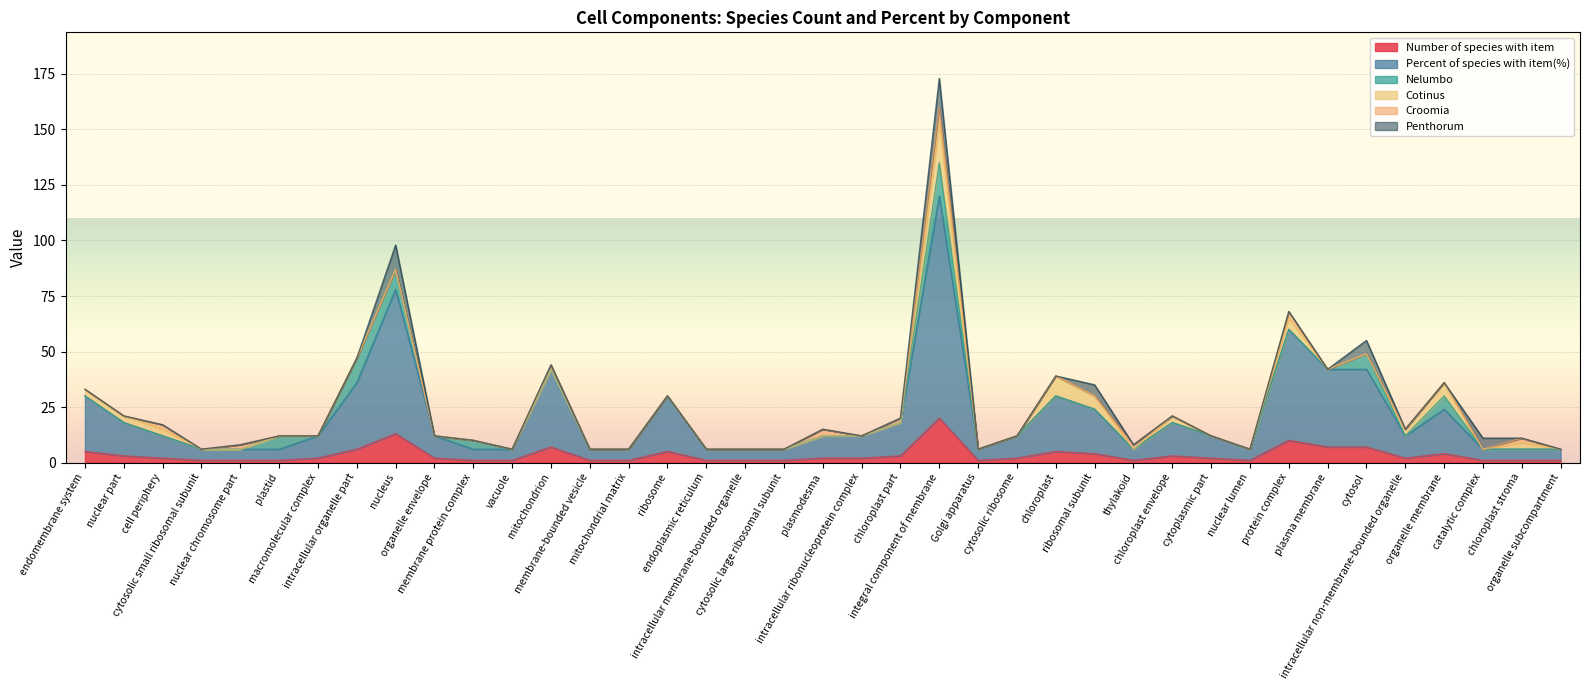

Between cell periphery and macromolecular complex, which series saw the biggest shift?

Cotinus